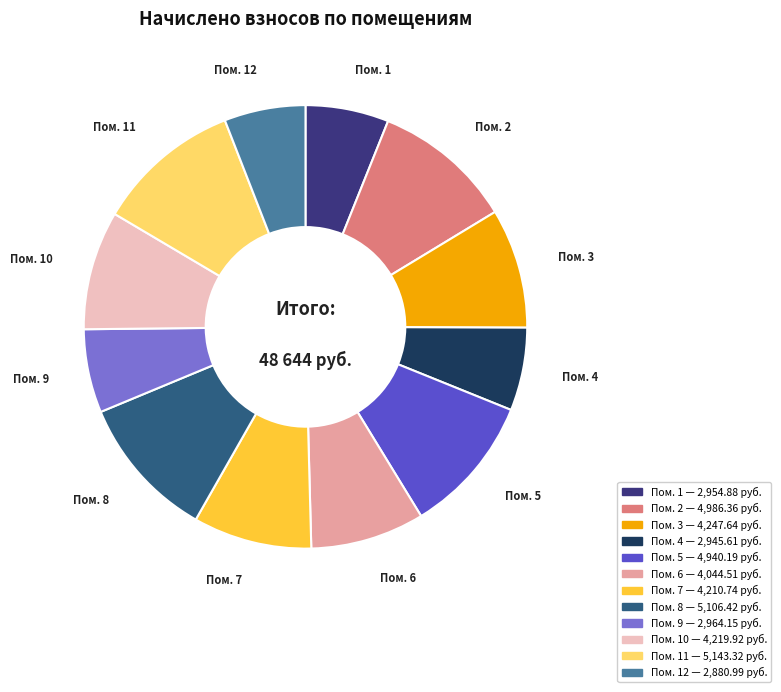

Does Пом. 1 represent more than half of the total?

No